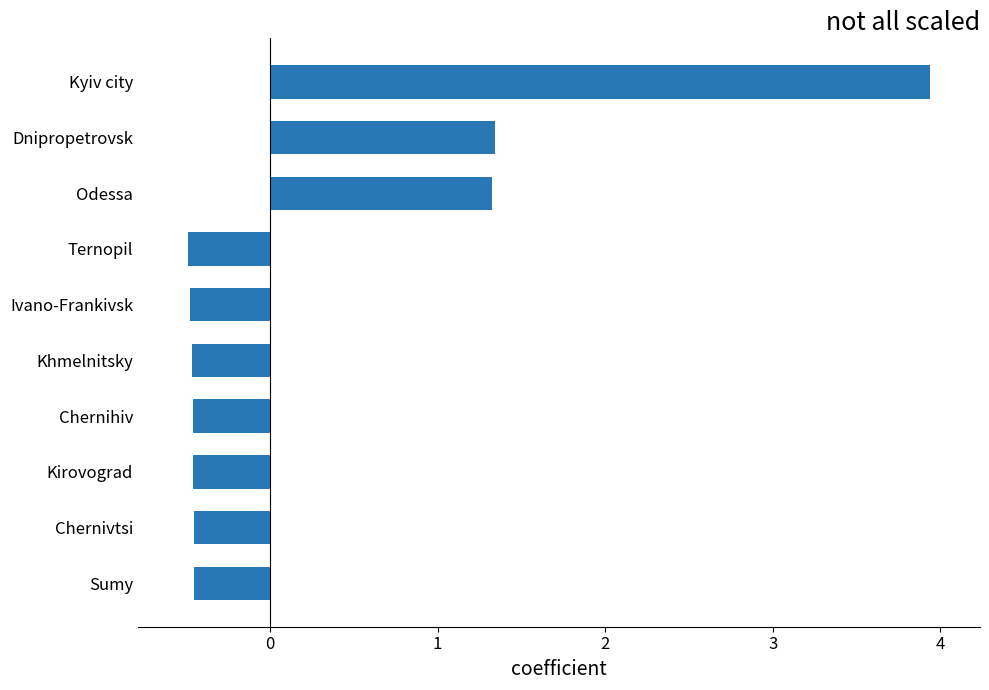

Between Kyiv city and Ternopil, which is larger?

Kyiv city